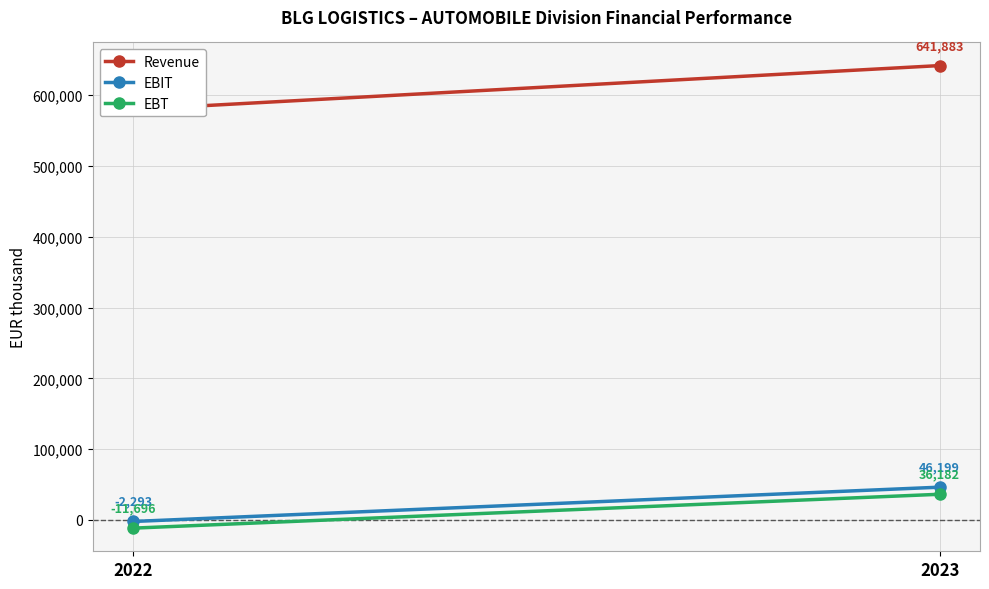

Which series has the widest spread of values?

Revenue